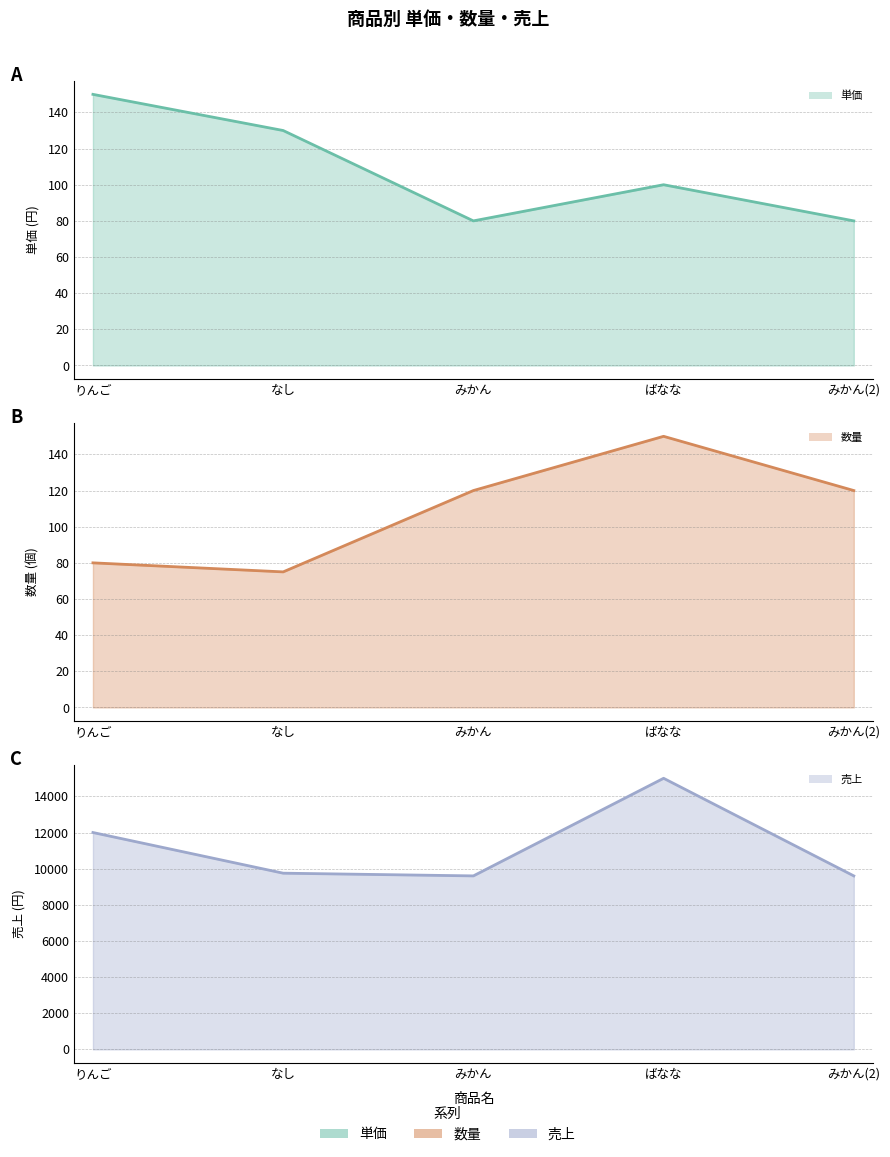

True or false: 売上 and 数量 intersect in this chart.

False